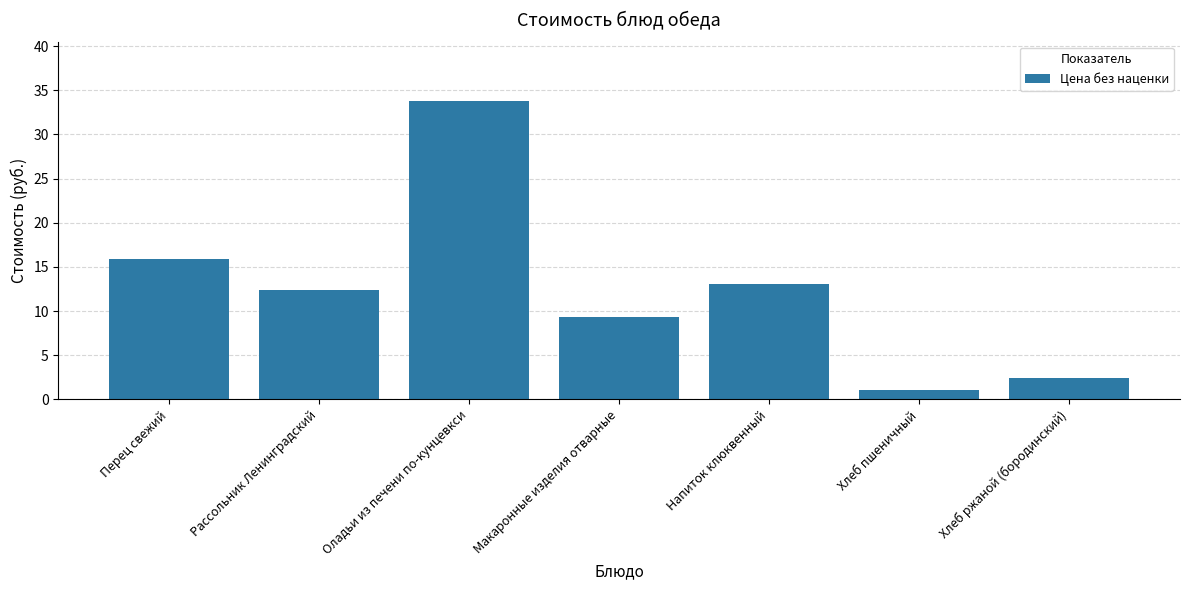

List the labels in order of value, largest first.

Оладьи из печени по-кунцевкси, Перец свежий, Напиток клюквенный, Рассольник Ленинградский, Макаронные изделия отварные, Хлеб ржаной (бородинский), Хлеб пшеничный